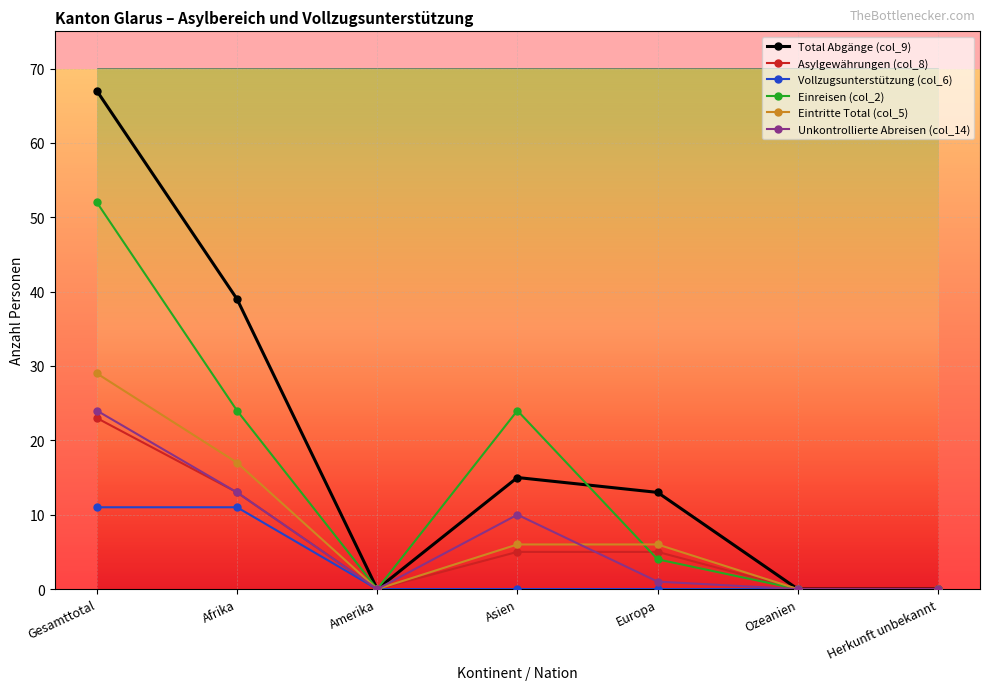

Count the Vollzugsunterstützung (col_6) values in the range 0 to 11.

7